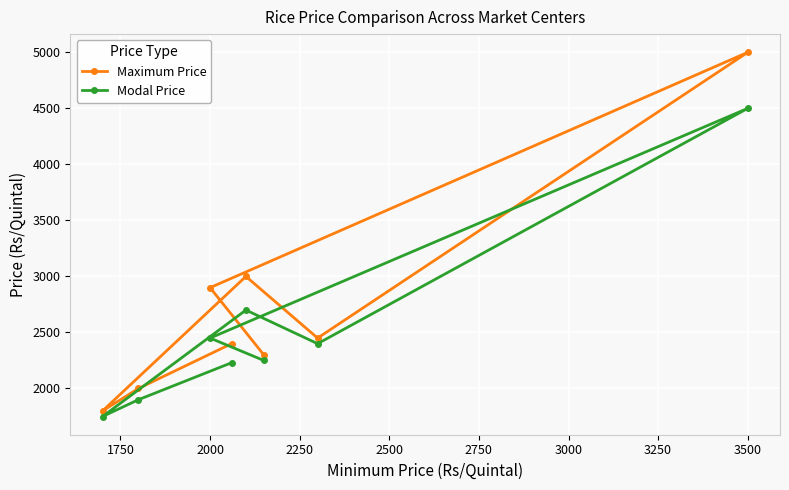

Does the chart display data point markers on the line(s)?

Yes